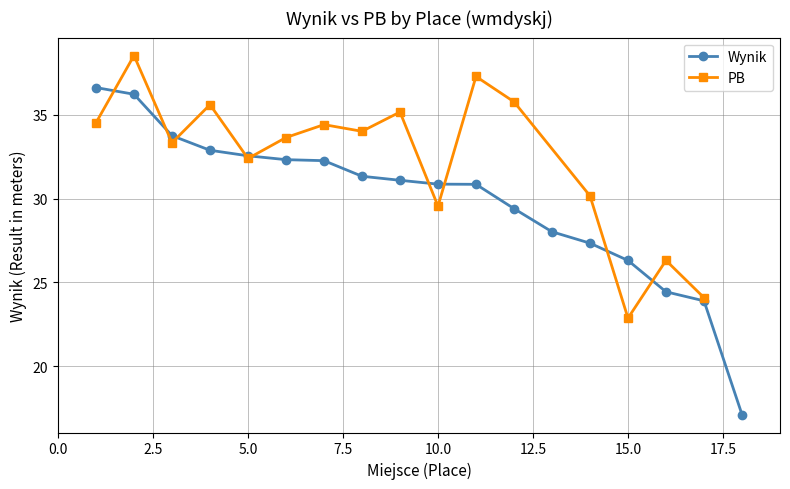

The value at 2 is 23.4. True or false?

False